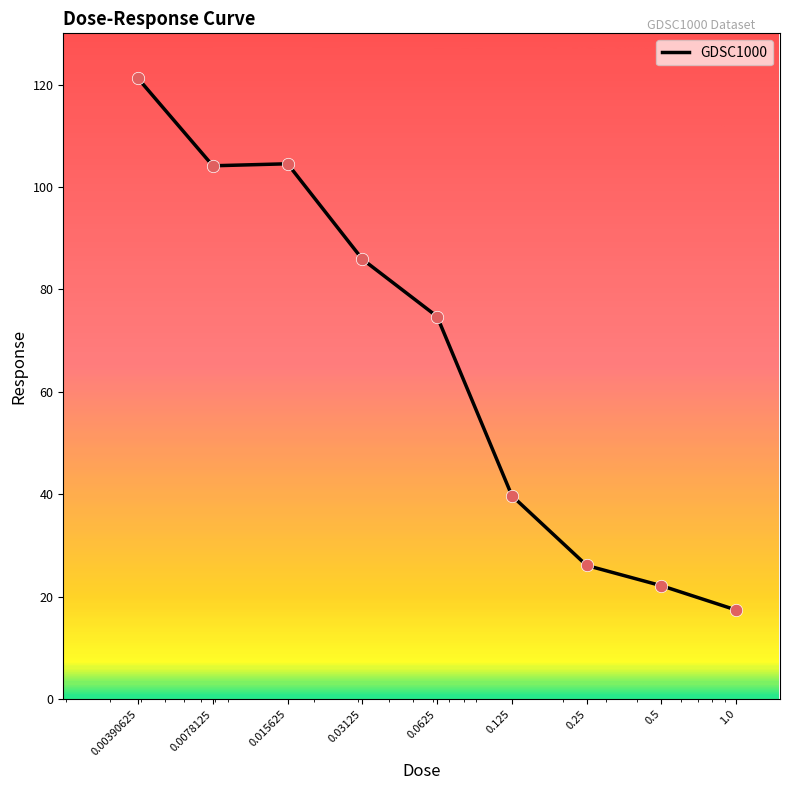

What is the greatest value displayed?

121.2